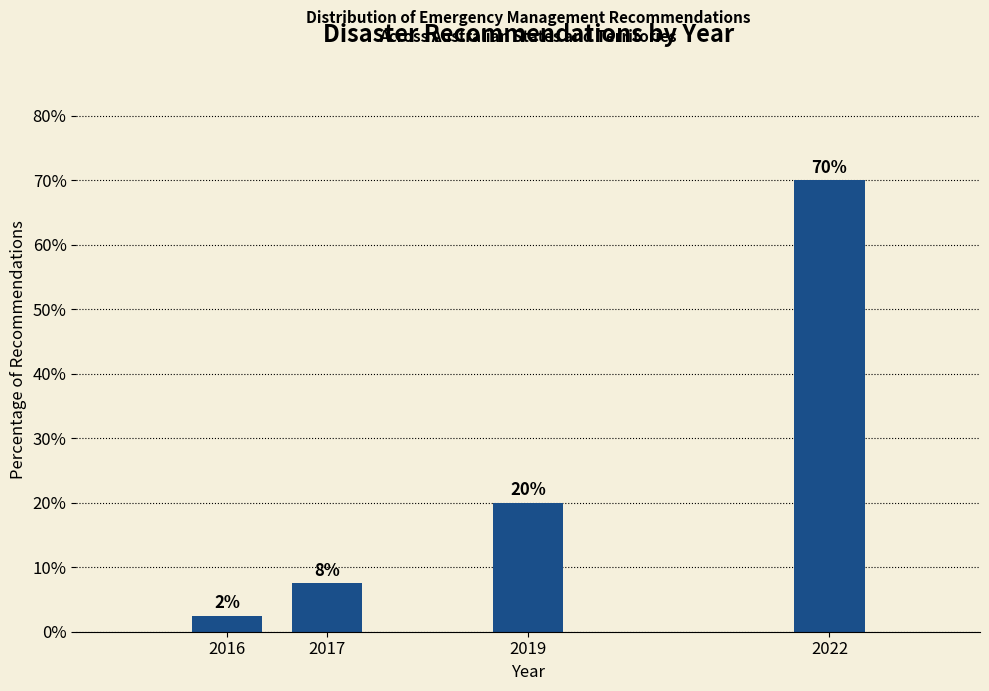

Rank the categories by value from highest to lowest.

2022, 2019, 2017, 2016